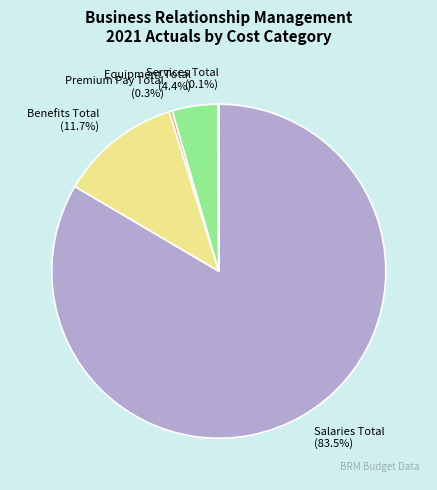

Which slice is the largest?

Salaries Total